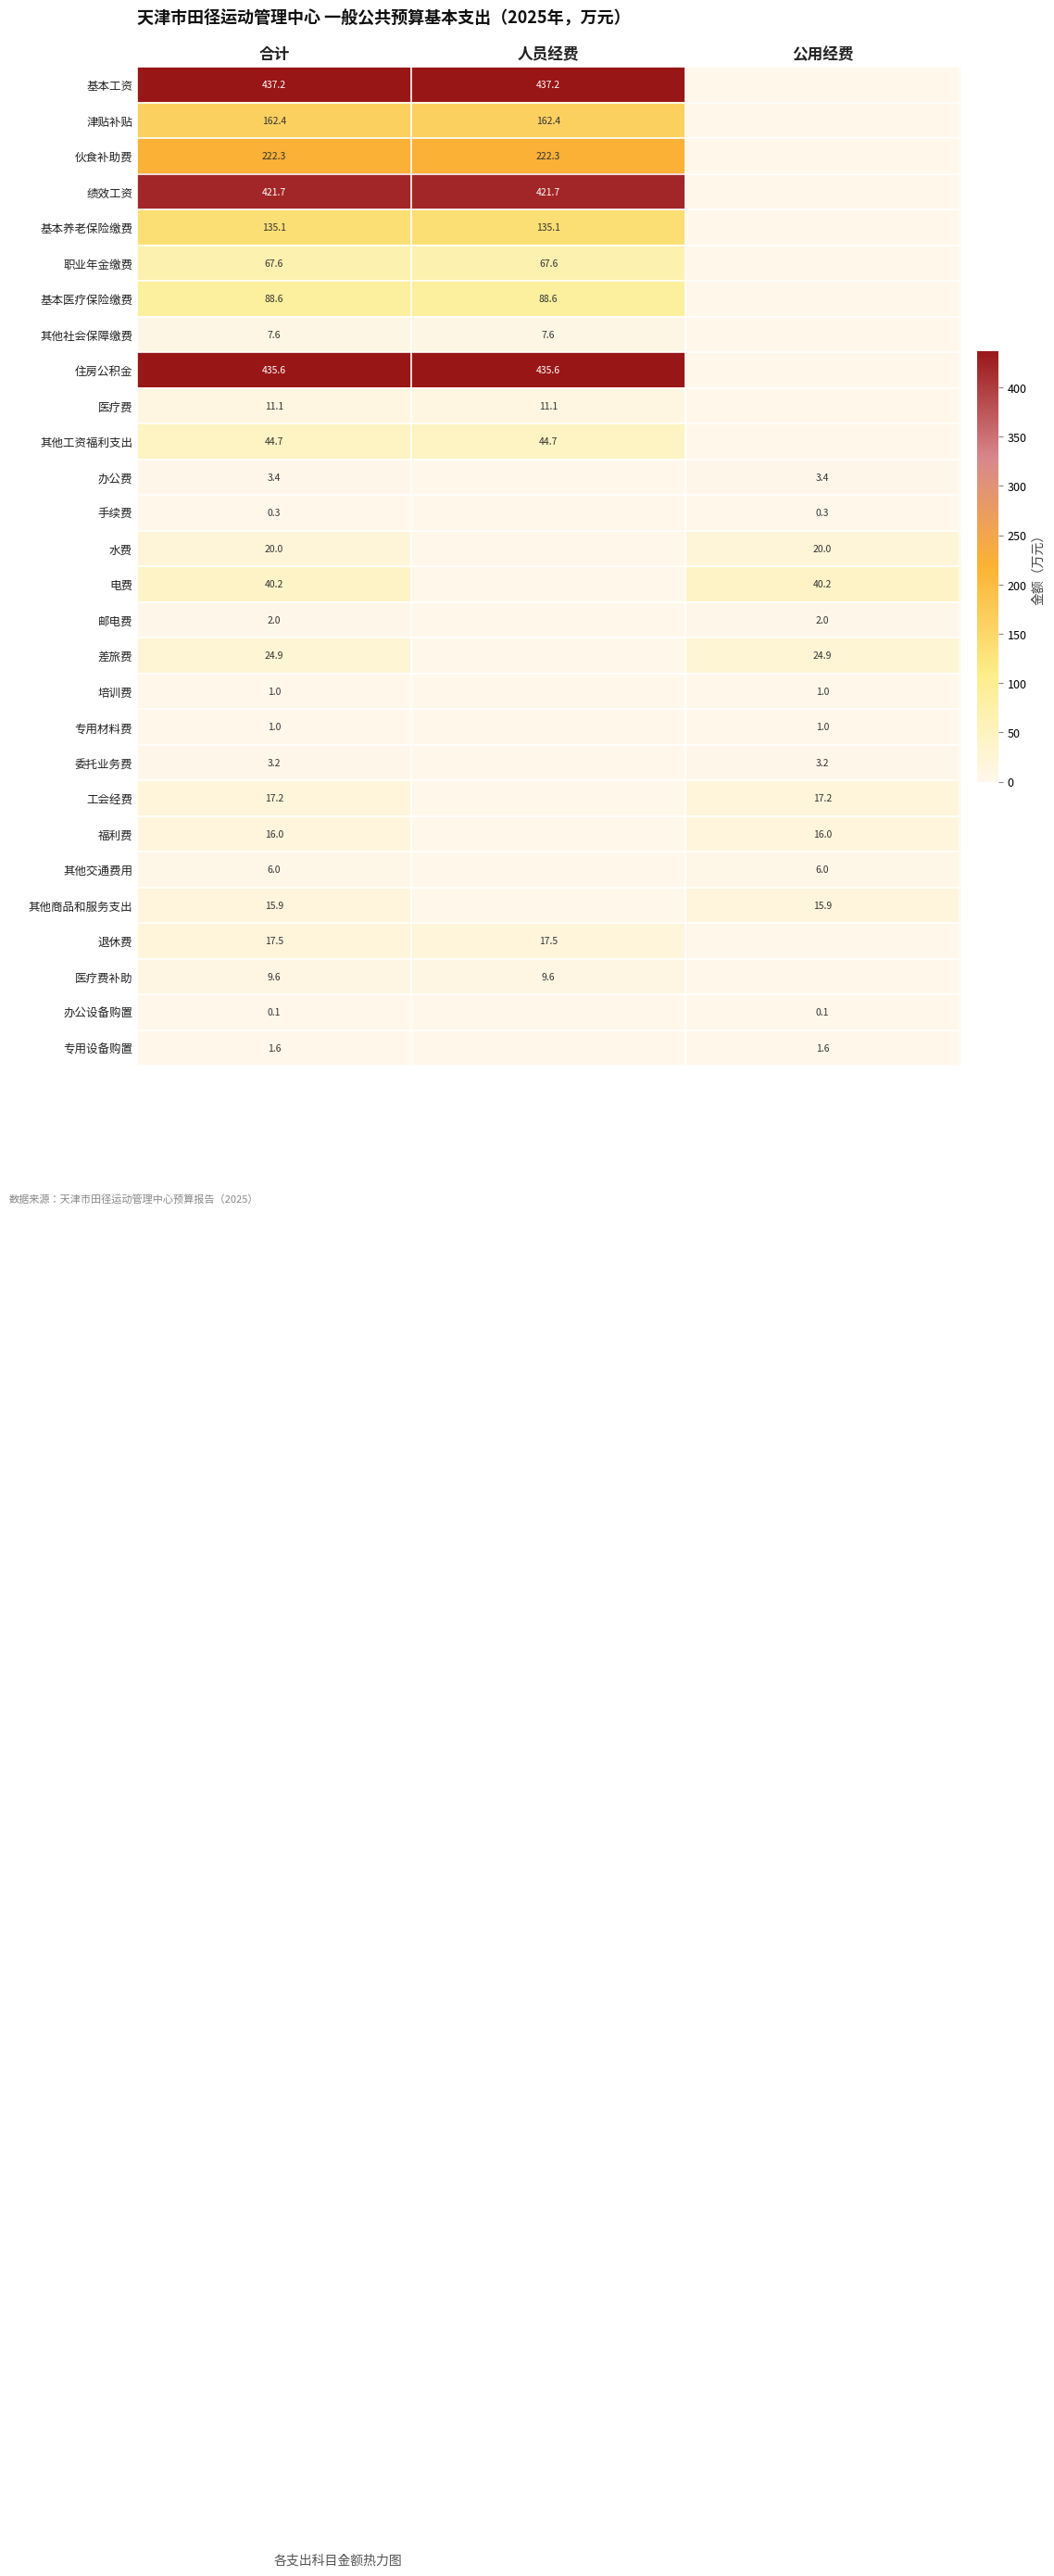

What is the total value across all series at 合计?

2213.8